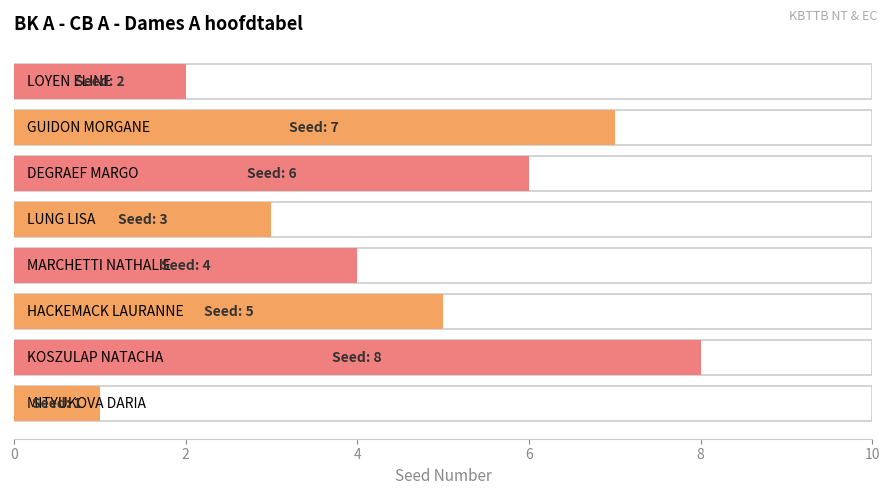

Rank the categories by value from lowest to highest.

MITYUKOVA DARIA, LOYEN ELINE, LUNG LISA, MARCHETTI NATHALIE, HACKEMACK LAURANNE, DEGRAEF MARGO, GUIDON MORGANE, KOSZULAP NATACHA